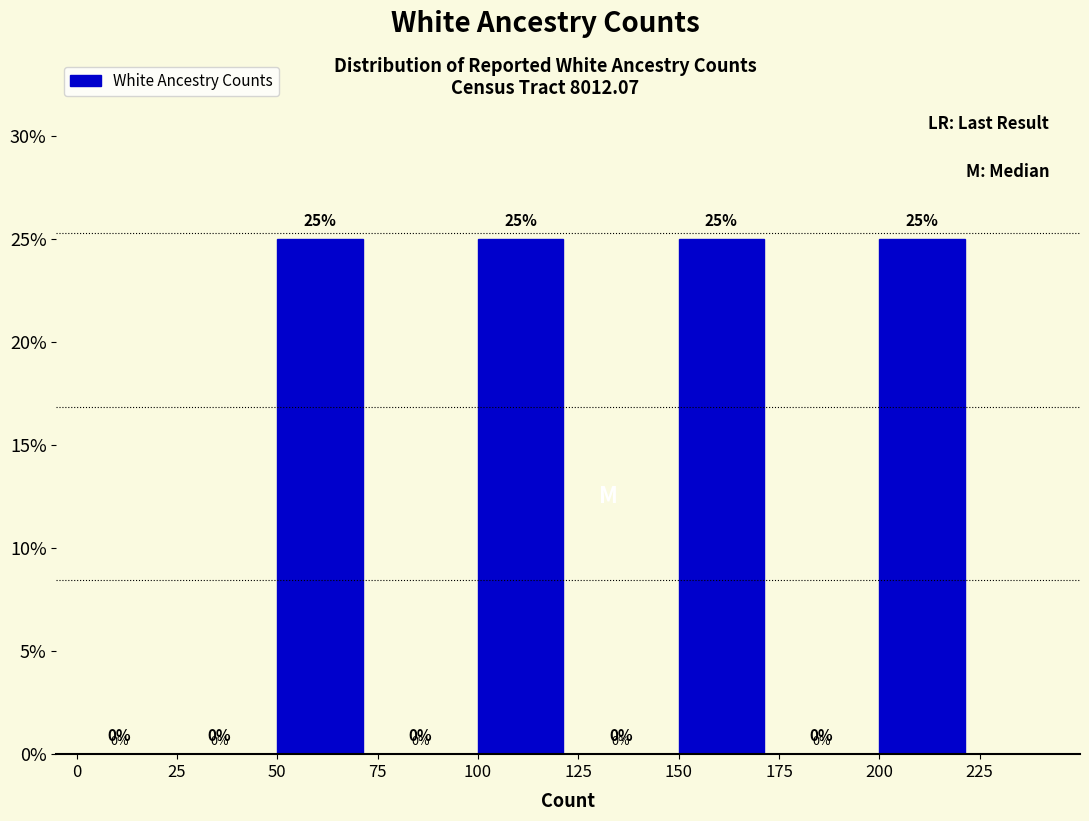

Reading left to right, transcribe this chart: for each bar, give the range it covers on the x-axis and its height.

0 to 25: 0
25 to 50: 0
50 to 75: 25
75 to 100: 0
100 to 125: 25
125 to 150: 0
150 to 175: 25
175 to 200: 0
200 to 225: 25